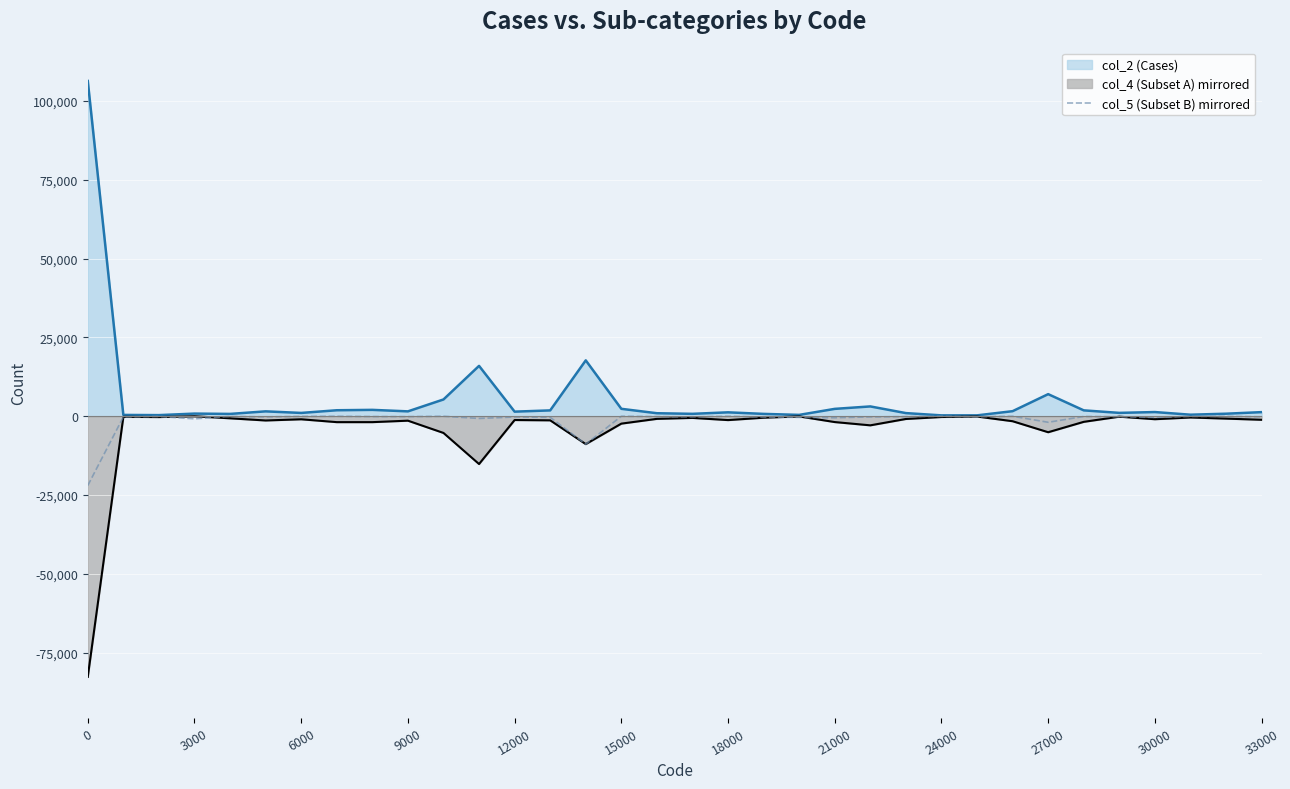

What position from the left is 0?

1